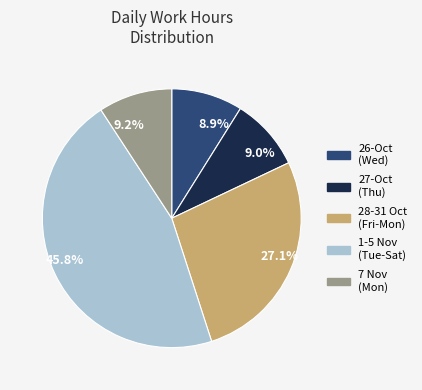

How many segments does this pie chart have?

5